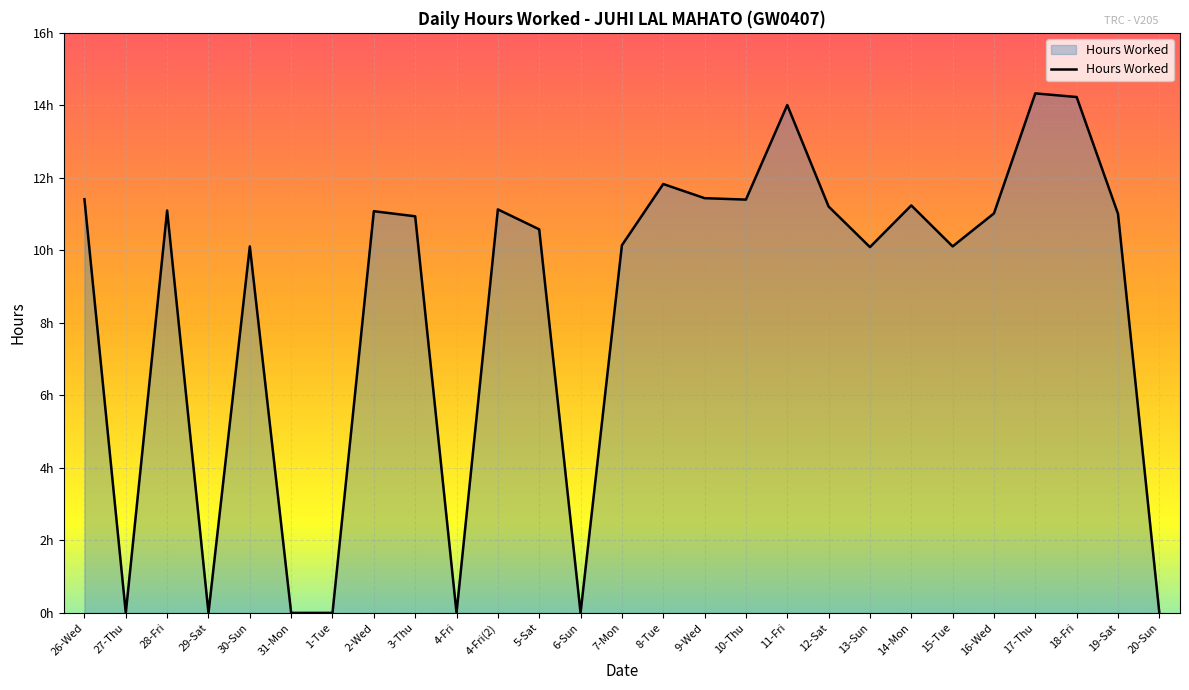

Does the chart have visible grid lines?

Yes